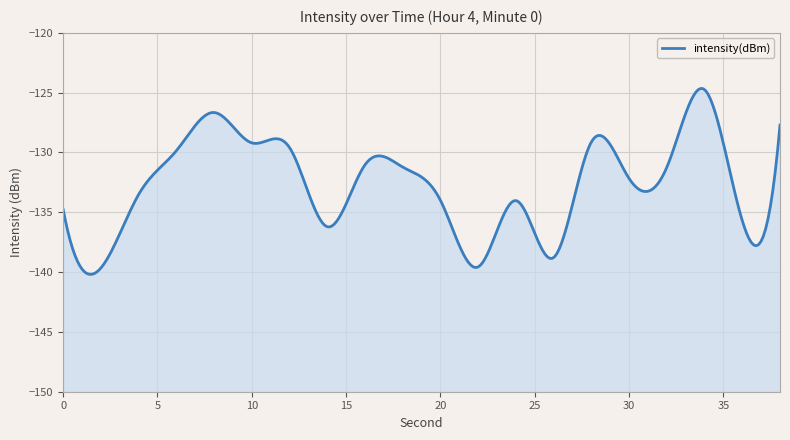

Reading left to right, extract all data points from this chart.

-134.8	-139.7	-133.5	-129.9	-126.7	-129.2	-129.6	-136.2	-131.0	-131.2	-134.0	-139.6	-134.0	-138.8	-129.1	-132.2	-131.2	-124.7	-135.7	-127.7